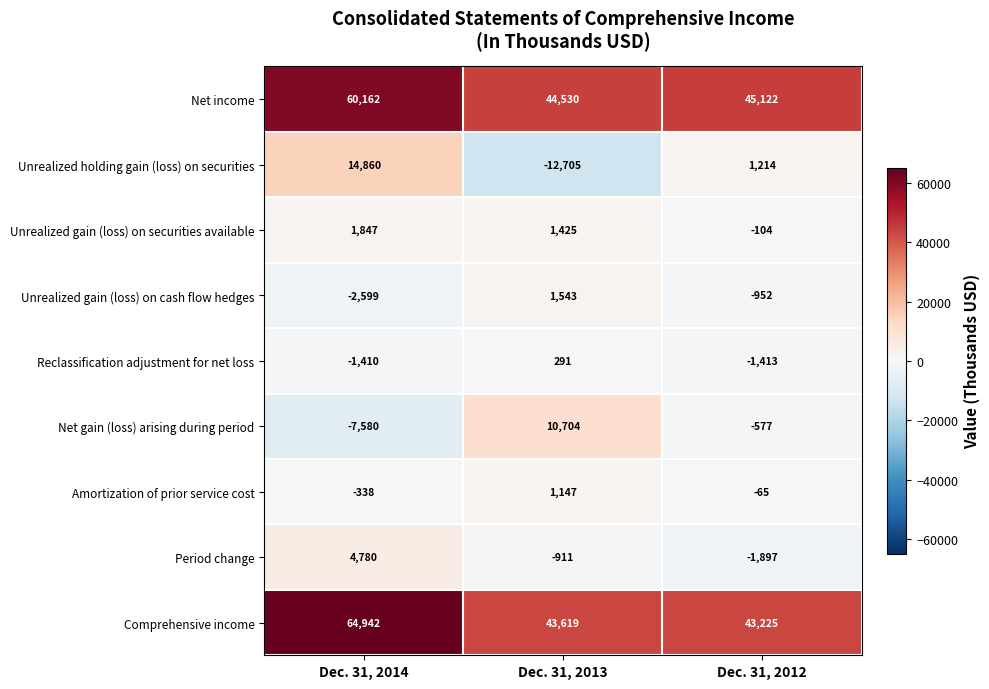

What is the difference between the highest and lowest values at Dec. 31, 2012?

47019